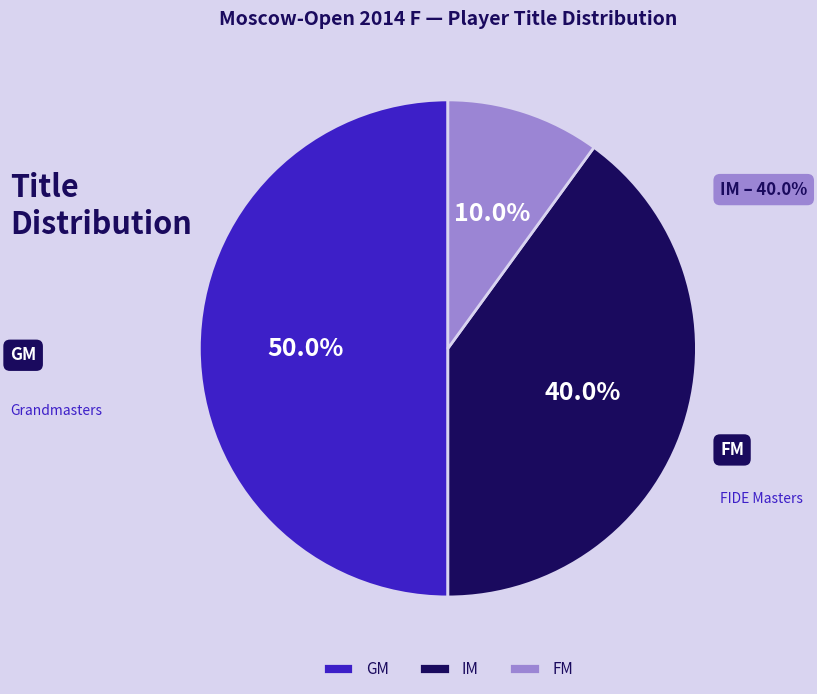

Which category has the smallest portion of the pie?

FM